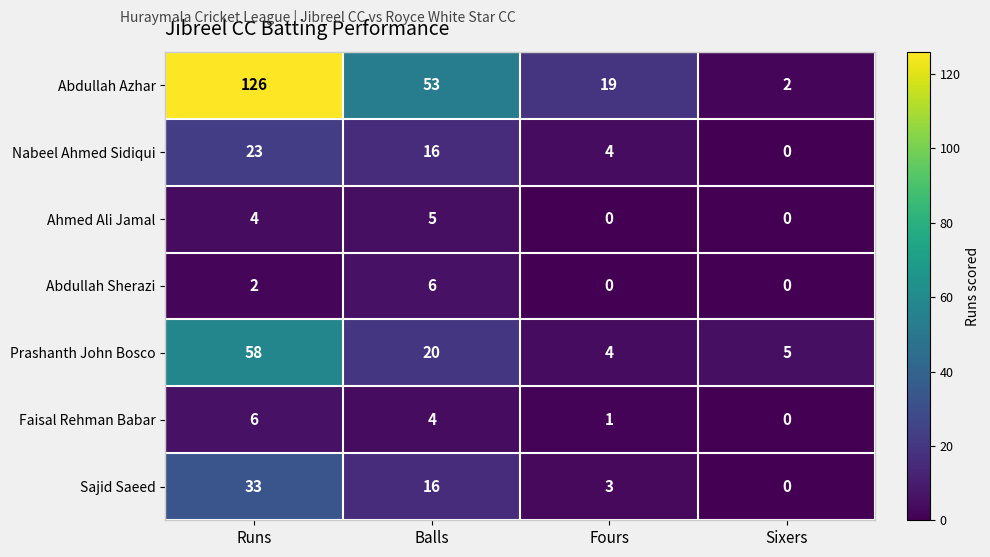

Which series has the largest range (max minus min)?

Abdullah Azhar